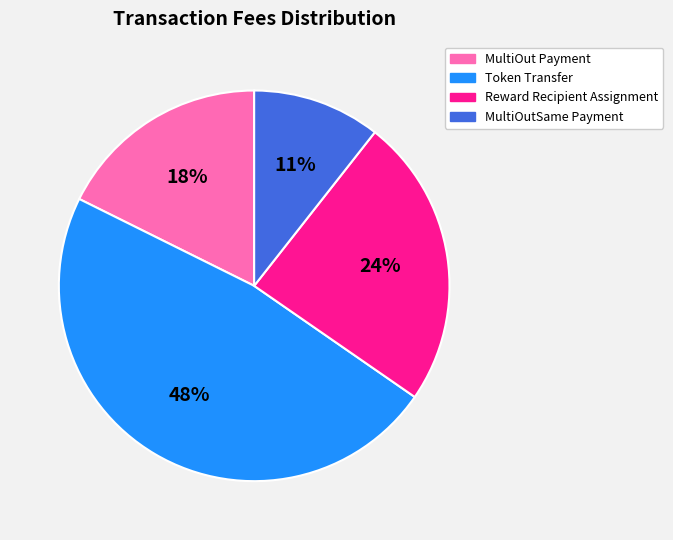

True or false: MultiOutSame Payment accounts for 11% of the total.

True